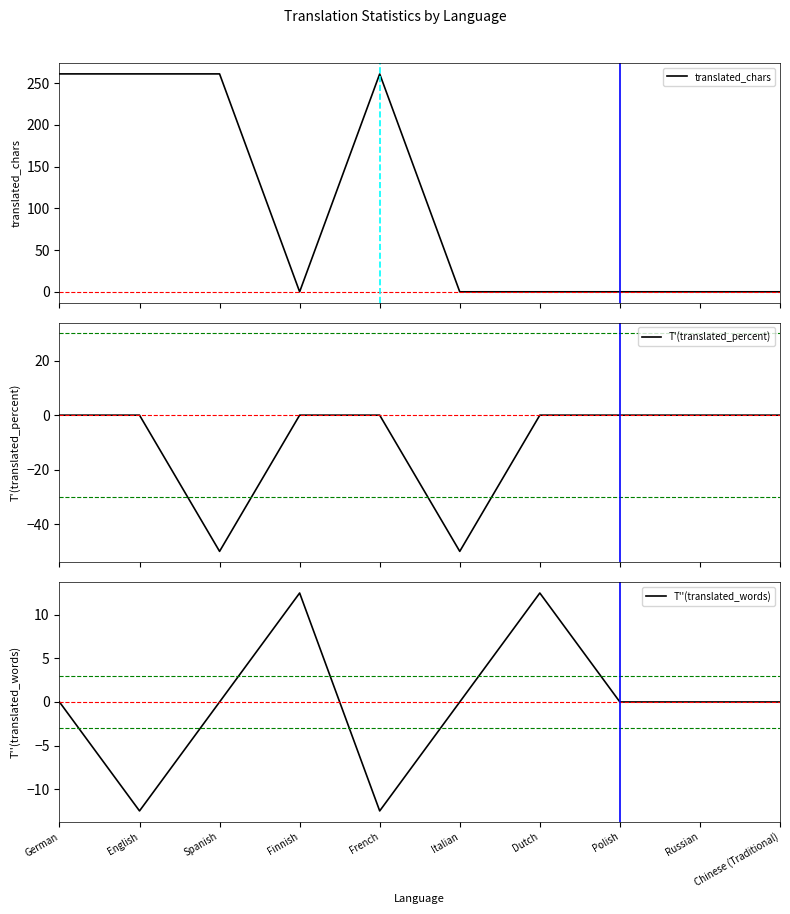

How many times do T'(translated_percent) and T''(translated_words) cross each other?

3